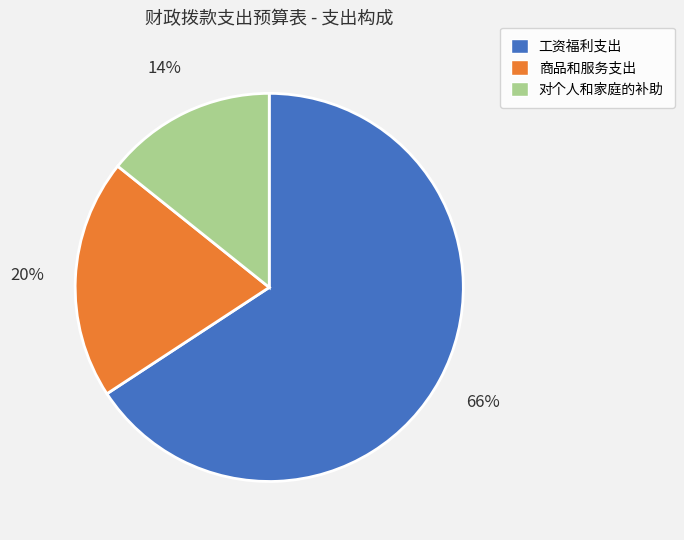

To the nearest percent, what portion does 工资福利支出 represent?

66%